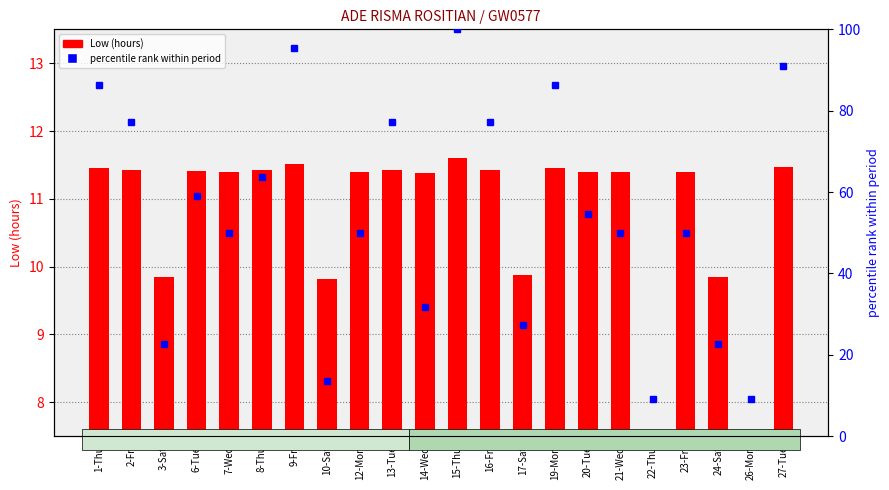

At how many categories does at least one series exceed 41?

15